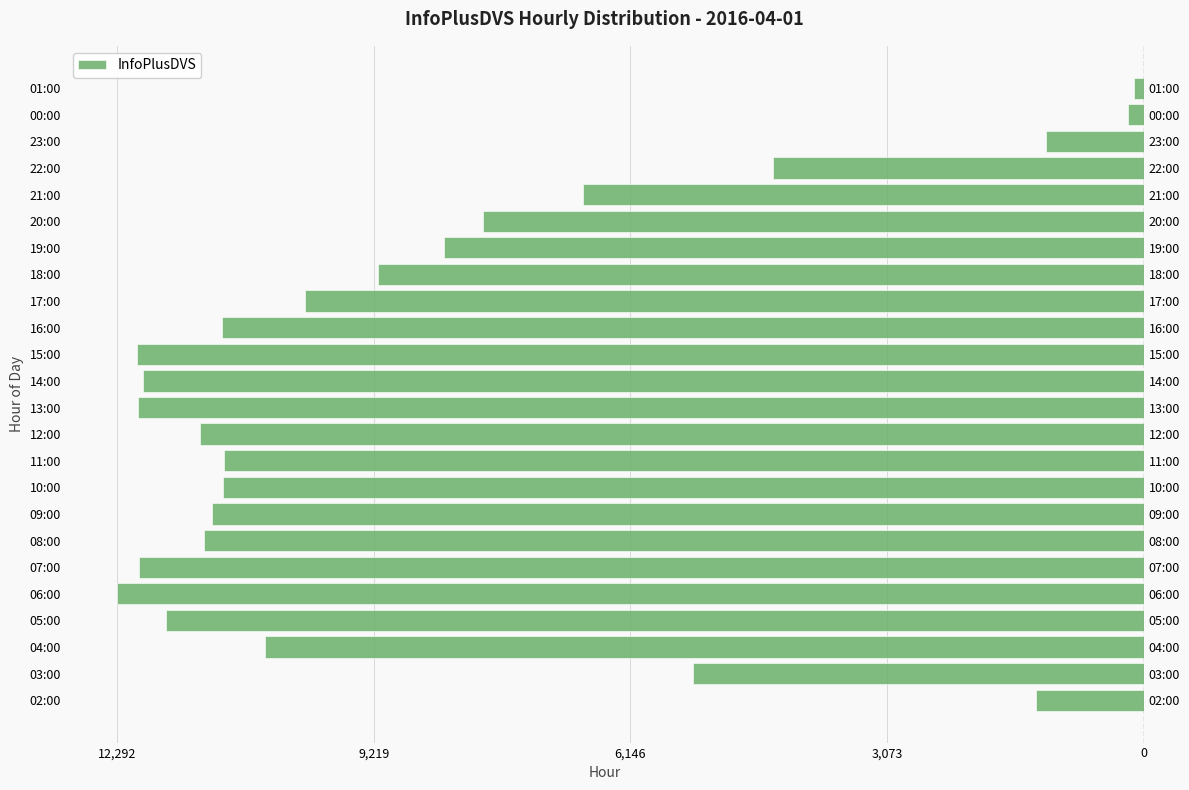

Does the chart contain stacked bars?

No